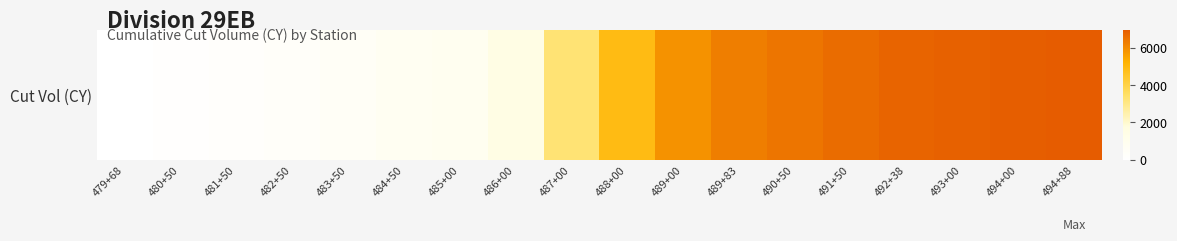

What is the maximum value shown in the chart?

6948.5